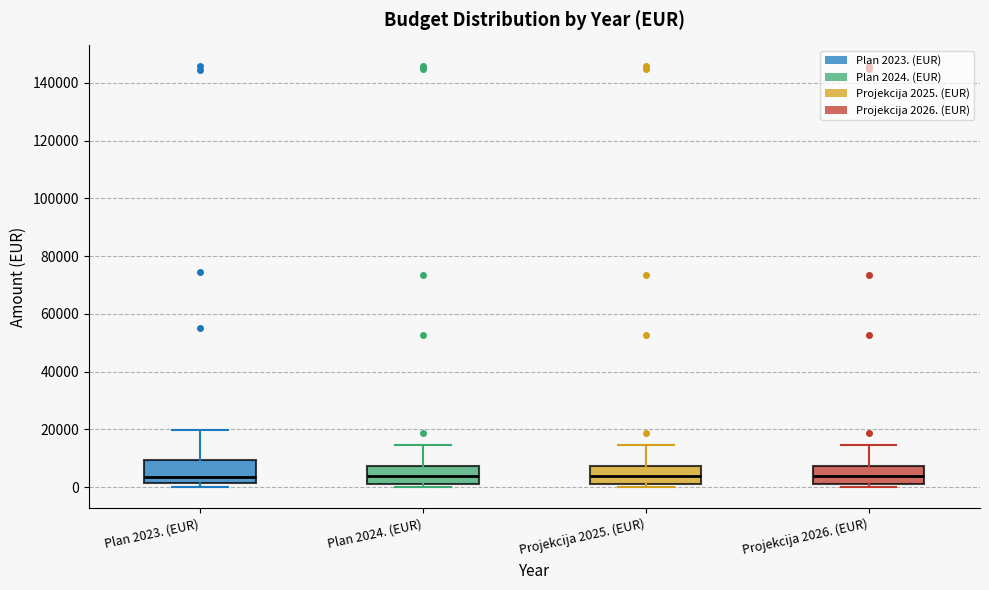

Reading left to right, read every box against the y-axis: the position of its median line, the range the box covers, and the ends of its whiskers. The values are not printed on the chart, so give them approximately, as read against the axis.

Plan 2023. (EUR): median 4000, box 2000 to 10000, whiskers 0 to 20000
Plan 2024. (EUR): median 4000, box 2000 to 8000, whiskers 0 to 14000
Projekcija 2025. (EUR): median 4000, box 2000 to 8000, whiskers 0 to 14000
Projekcija 2026. (EUR): median 4000, box 2000 to 8000, whiskers 0 to 14000